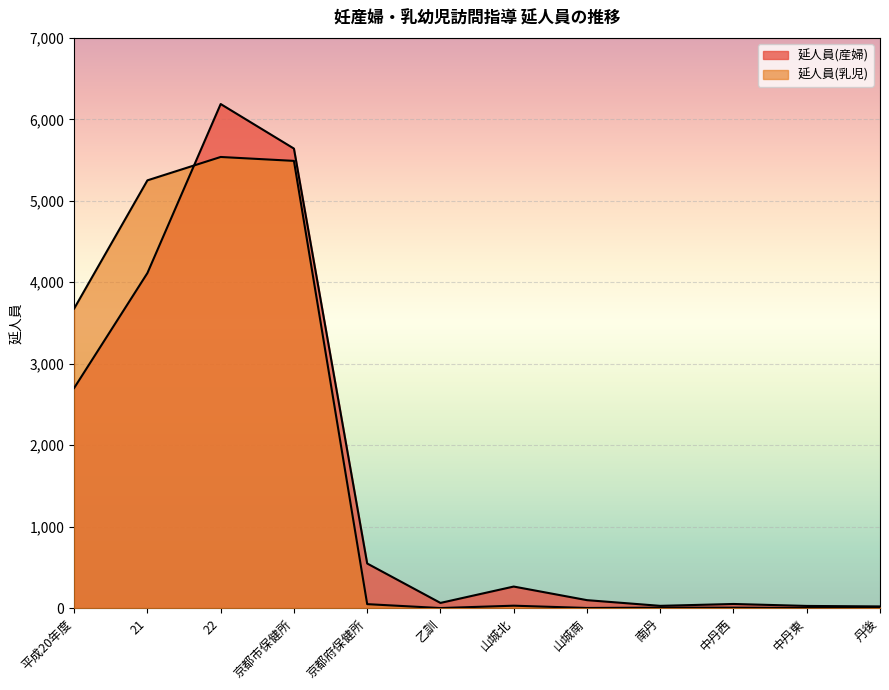

At how many categories does at least one series exceed 2079?

4